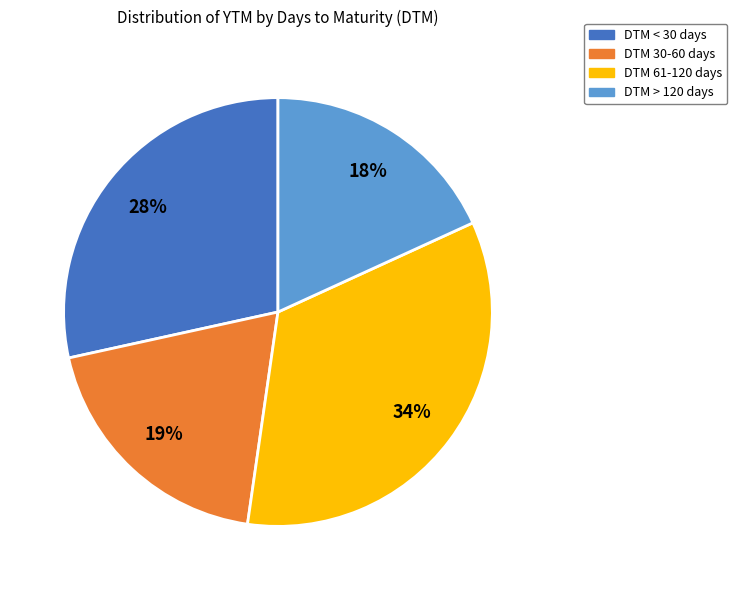

To the nearest percent, what is the average slice percentage?

25%